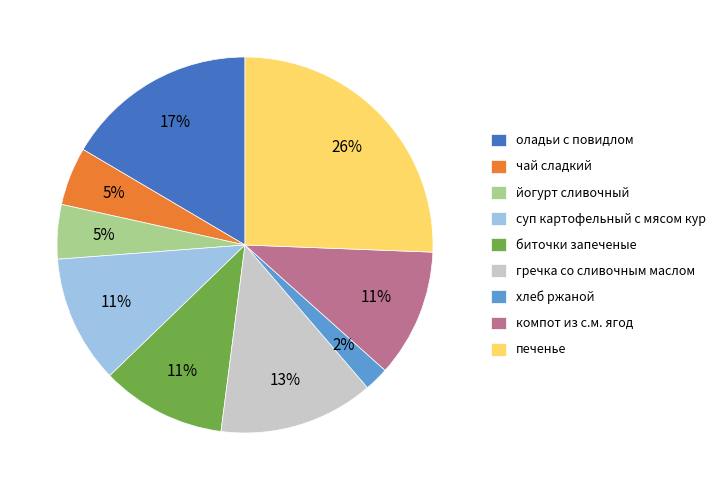

Do печенье and биточки запеченые together represent more than half of the pie?

No